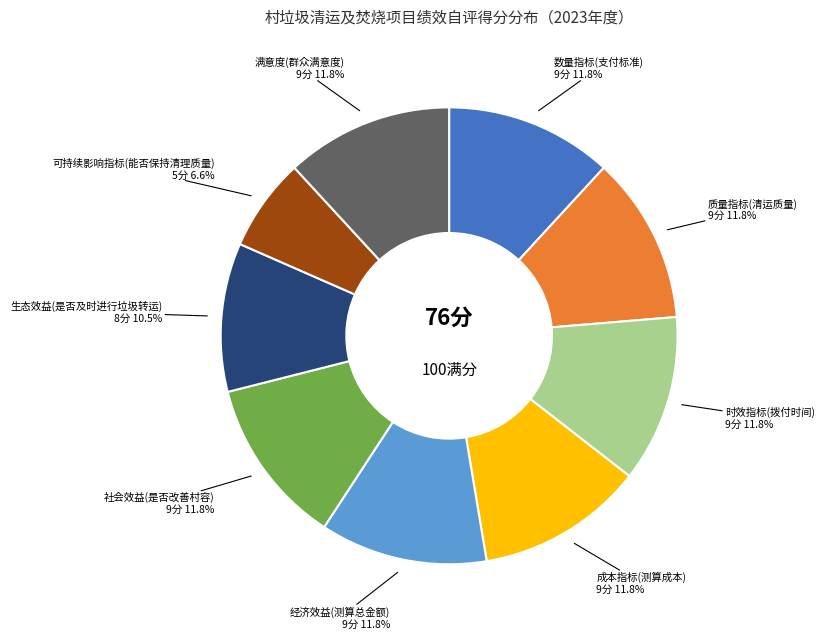

Is there a majority slice in this chart?

No